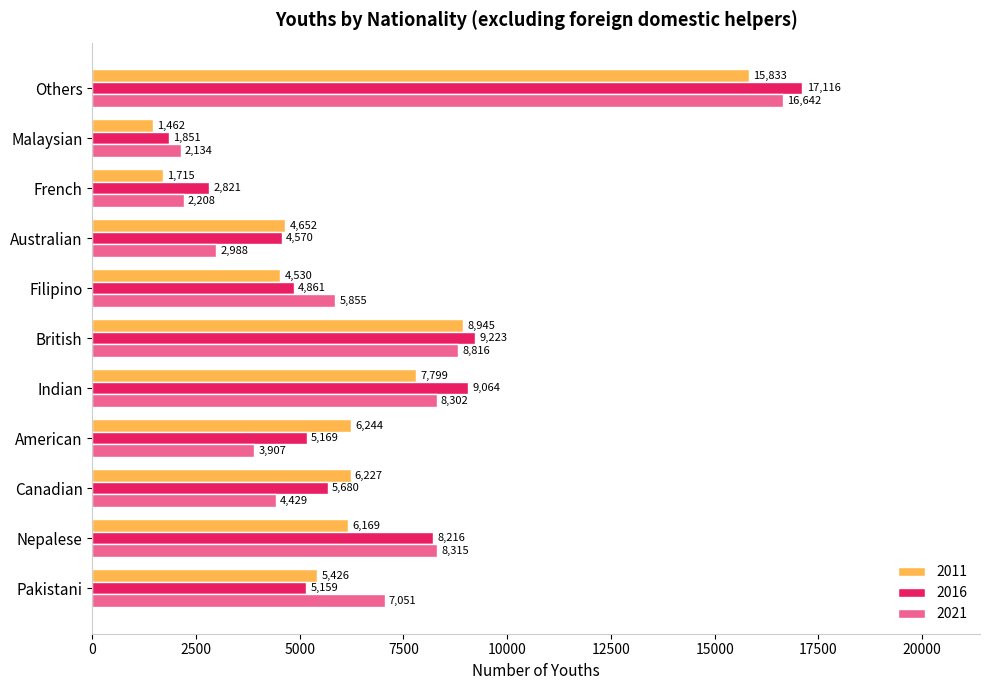

What is the difference between the highest and lowest values at American?

2337